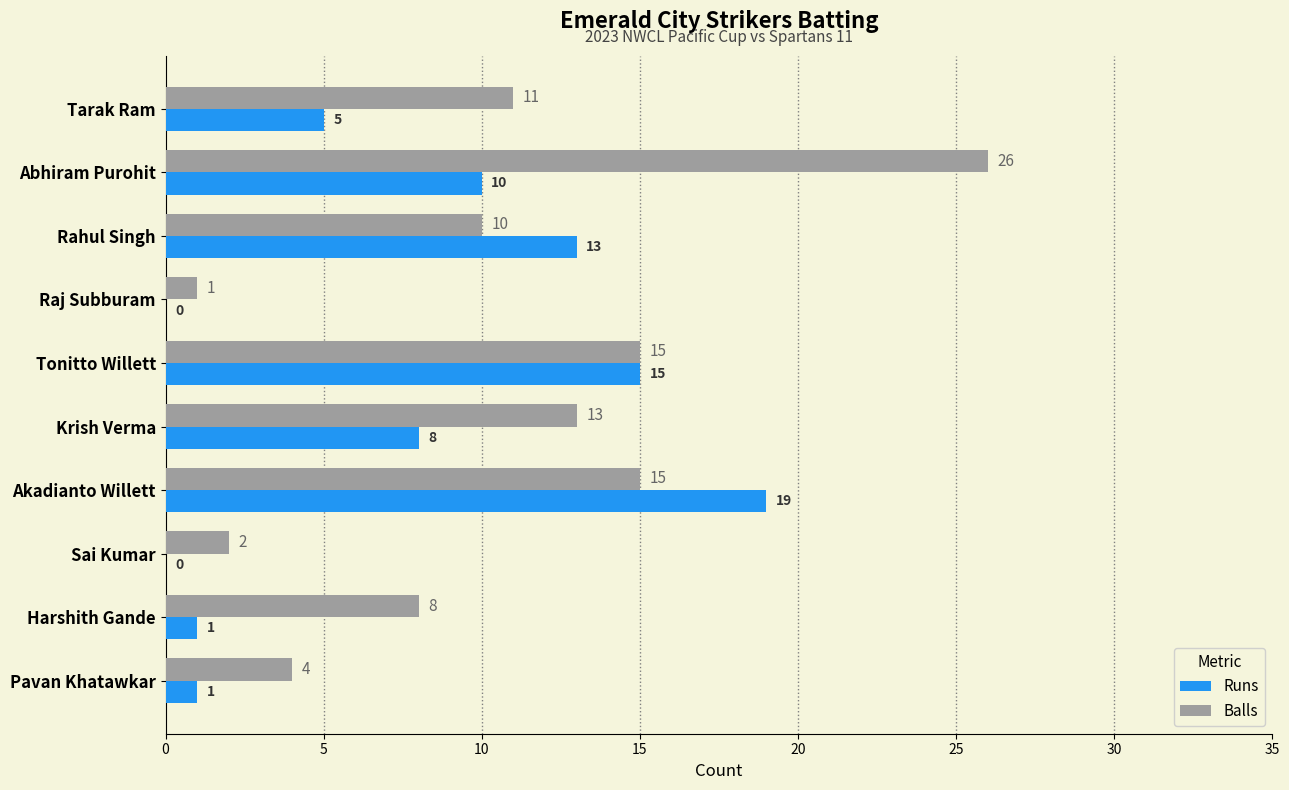

True or false: Balls has a value of 23 at Tonitto Willett.

False